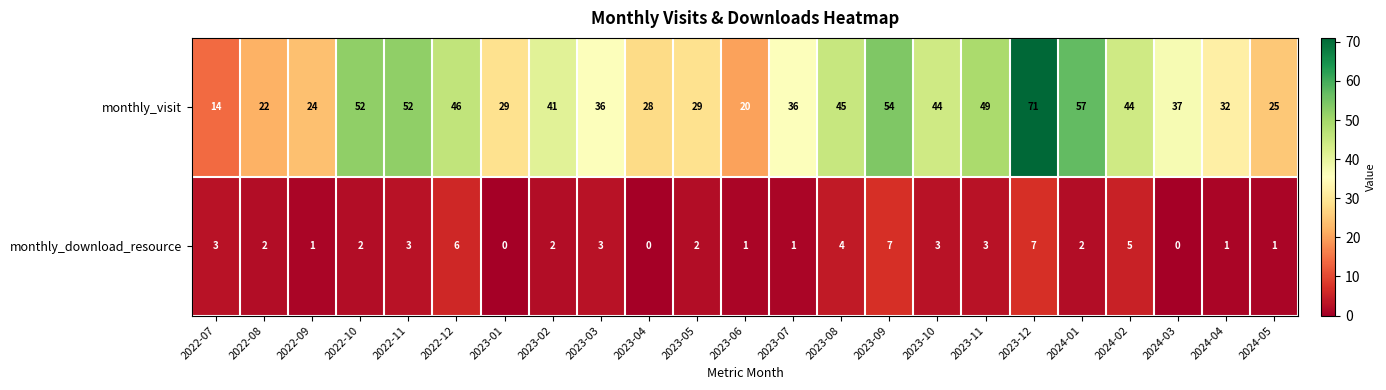

The value of monthly_download_resource at 2023-09 is 4. True or false?

False